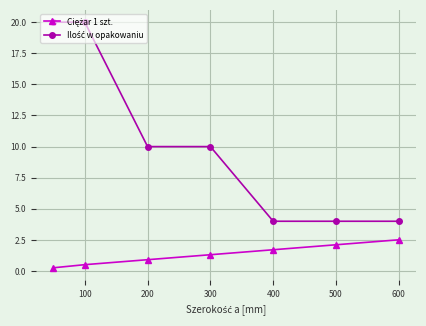

What is the maximum value shown in the chart?

20.0